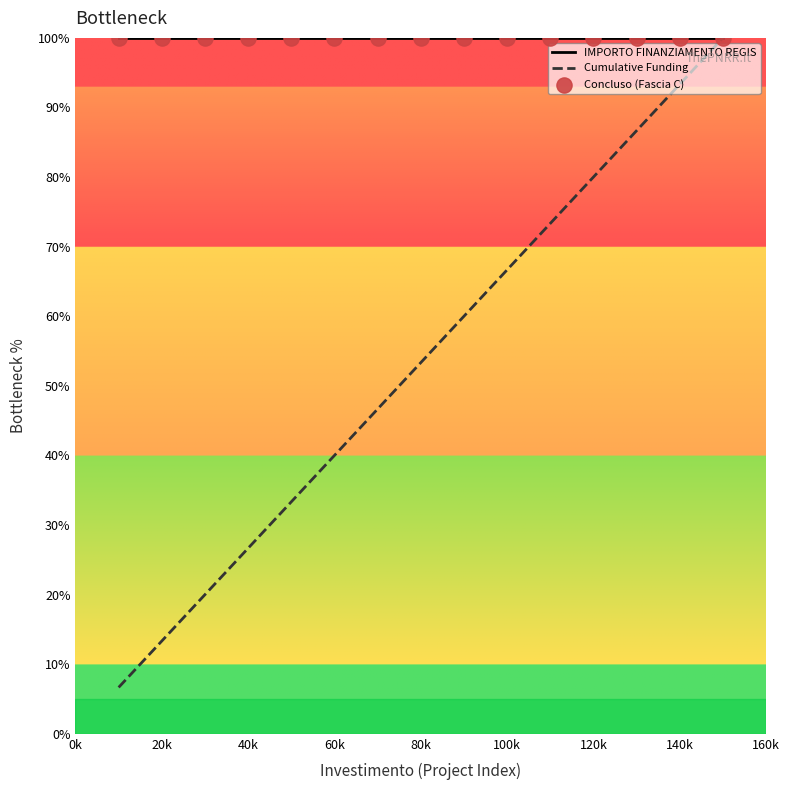

Which series has the largest total across all categories?

IMPORTO FINANZIAMENTO REGIS